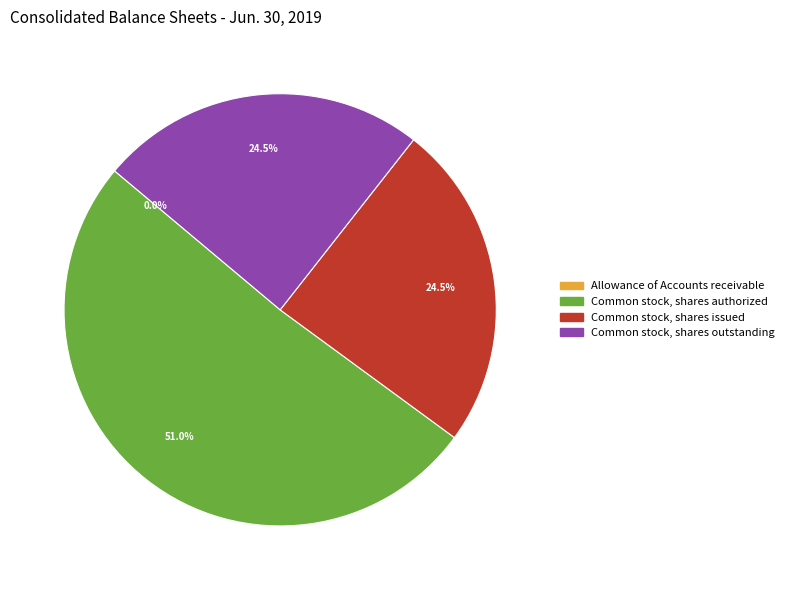

To the nearest percent, what is the difference between the largest and smallest slice percentages?

51%